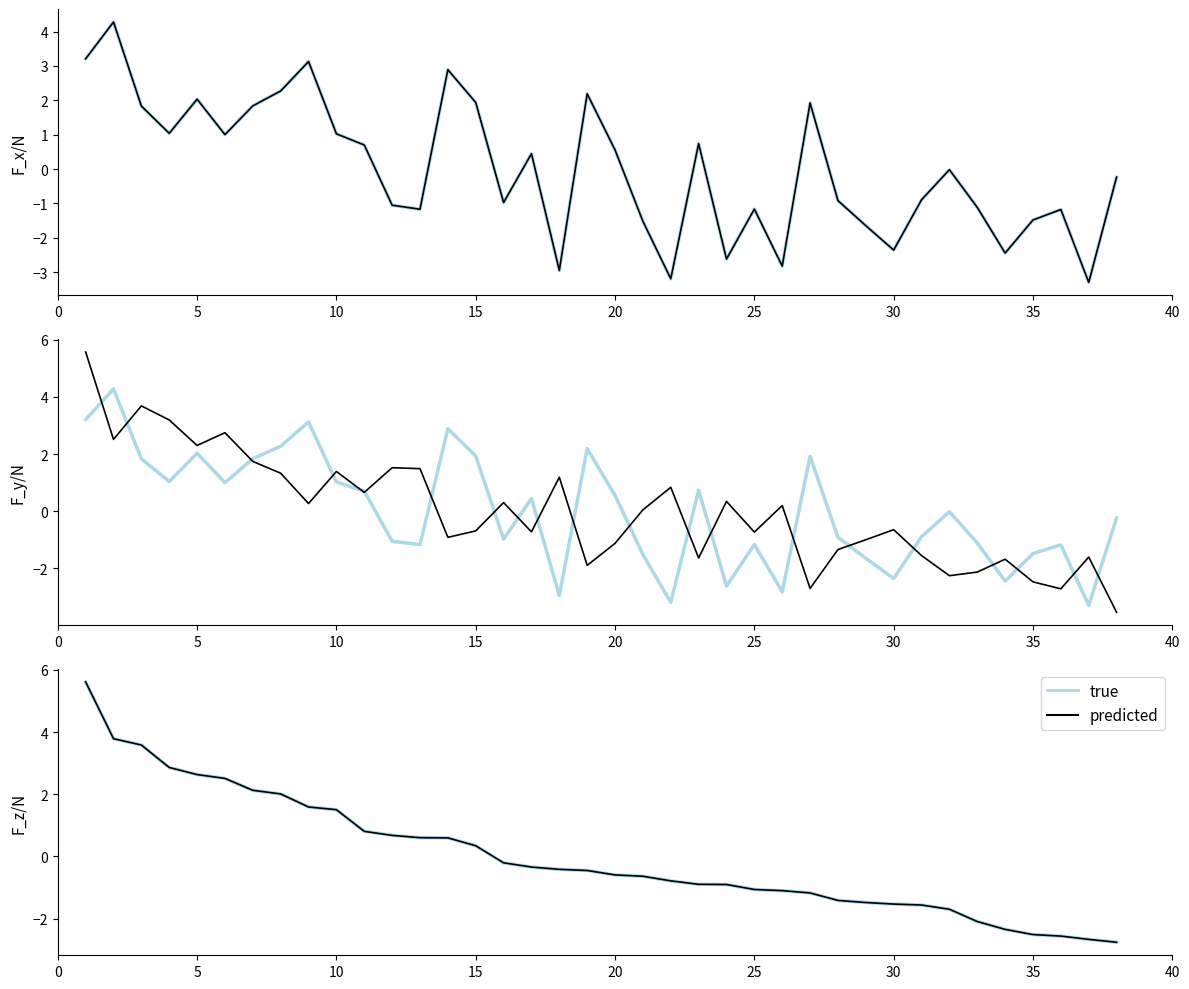

True or false: true has more than 2 points higher than both neighbors.

False